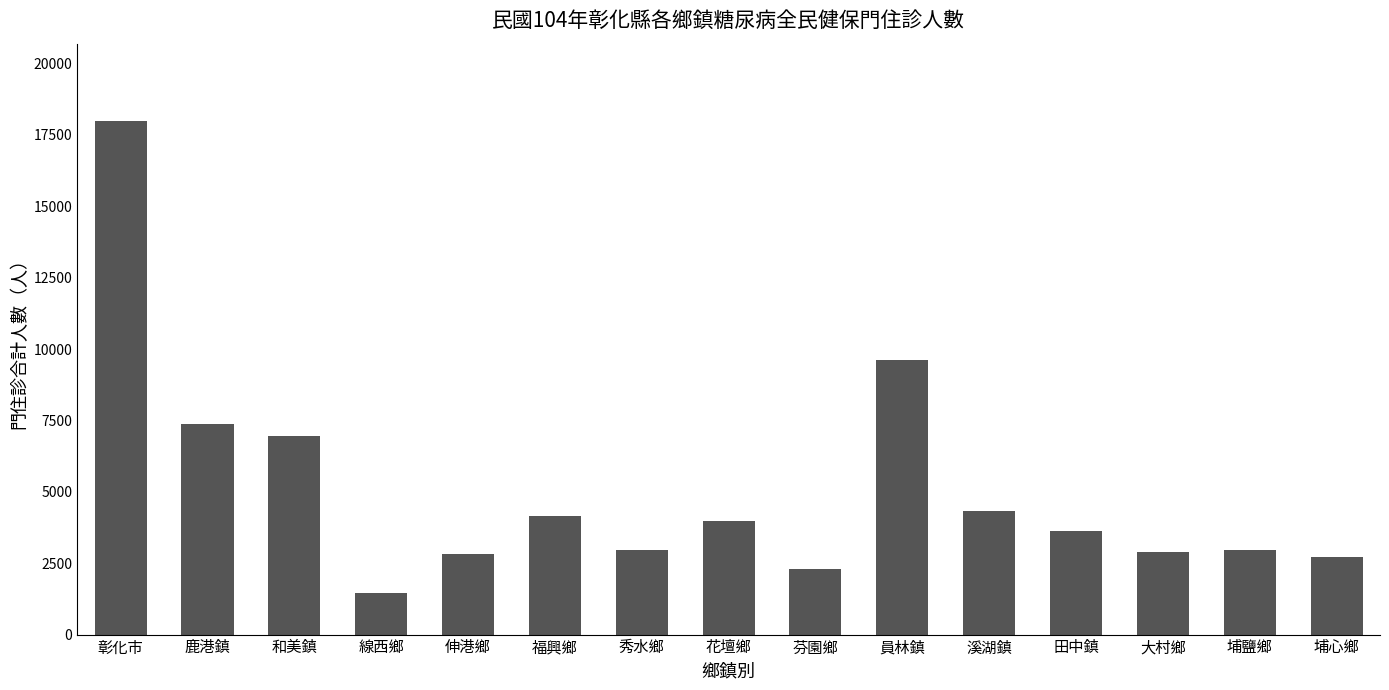

Are the bars grouped side by side (vs. stacked)?

No